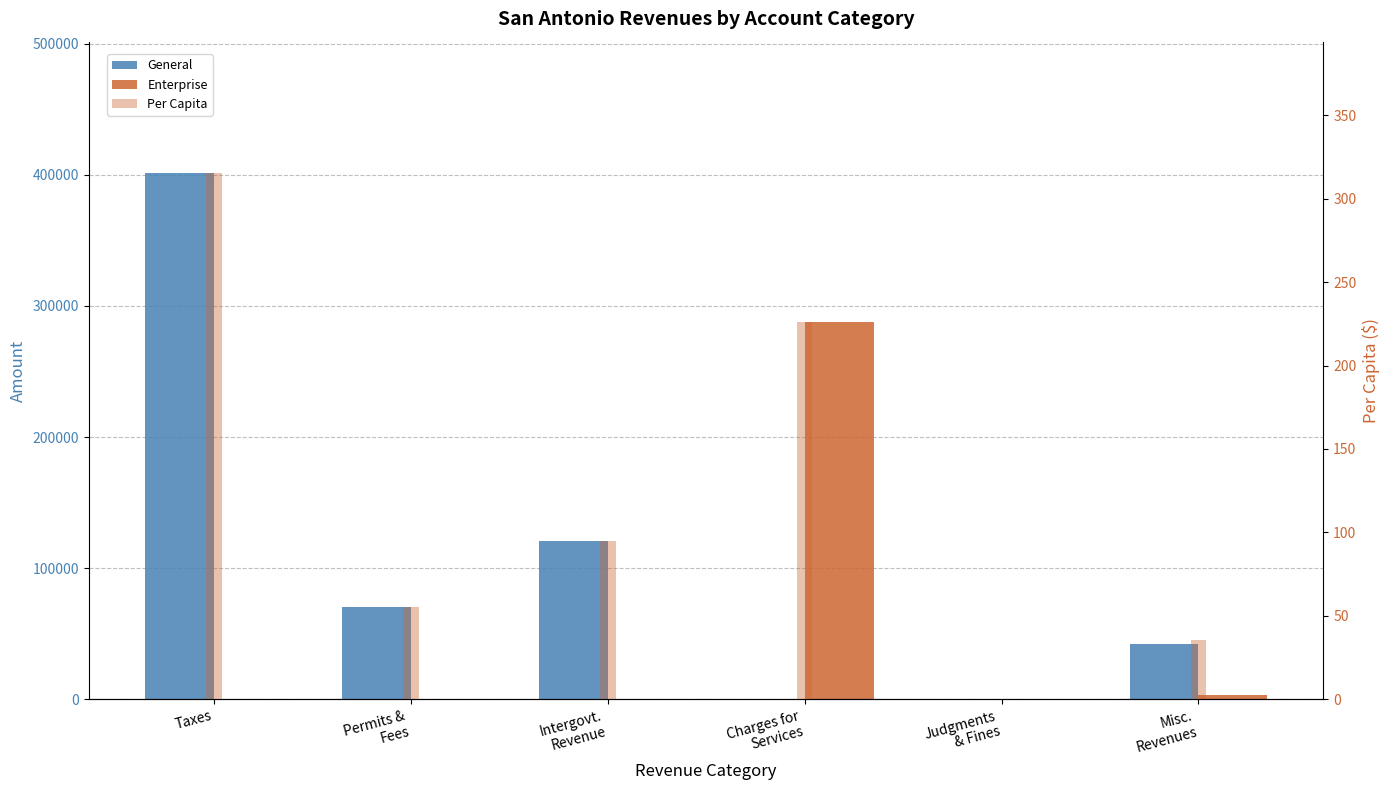

At which label is Per Capita closest to 157?

Intergovt.
Revenue